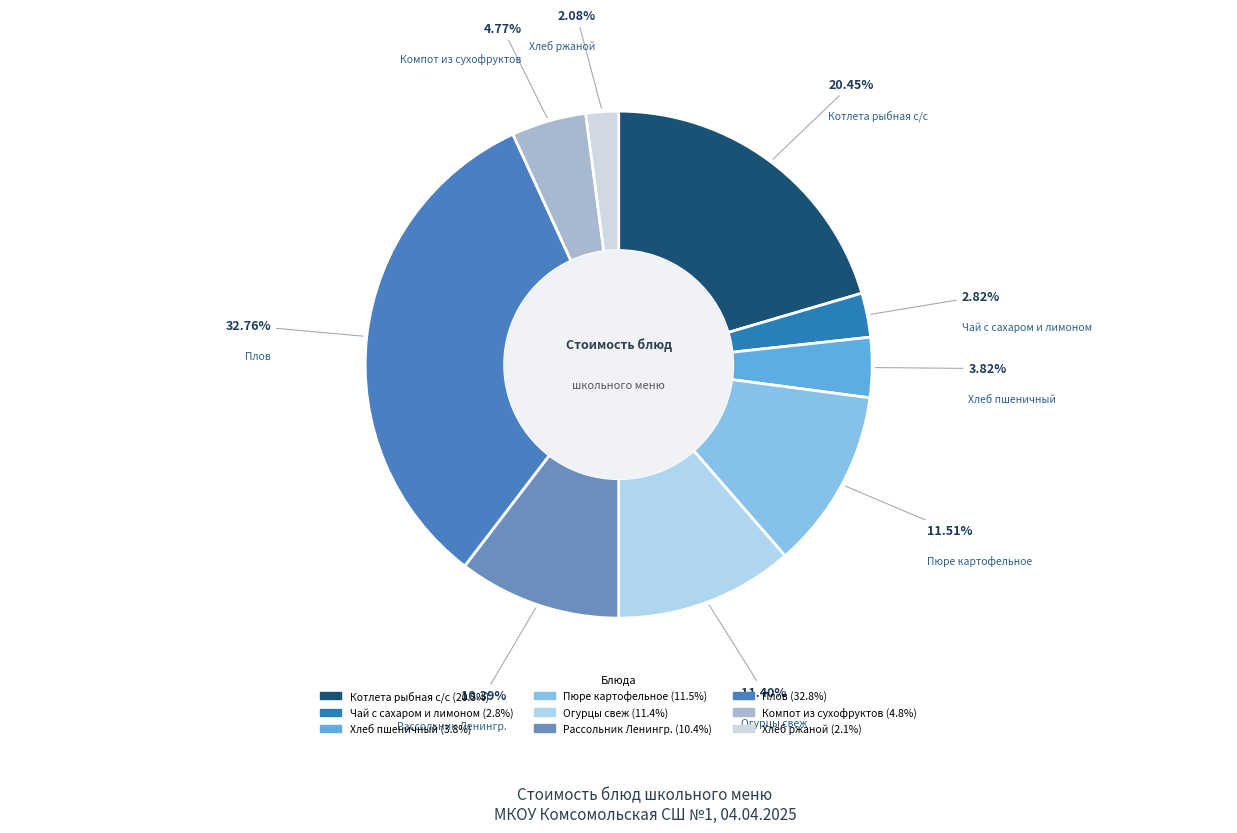

How many slices are in this pie chart?

9